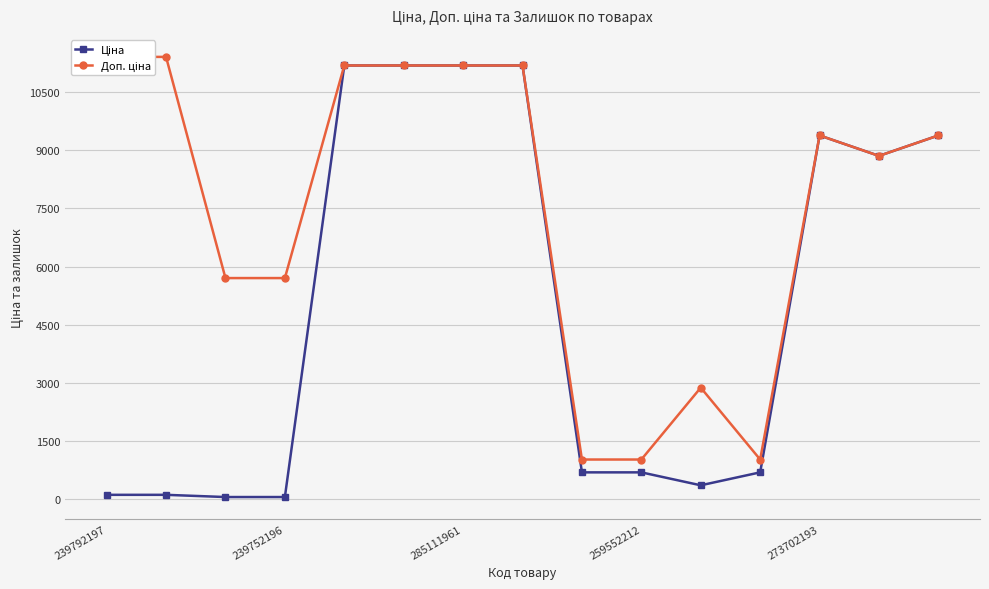

True or false: Ціна and Доп. ціна intersect in this chart.

False